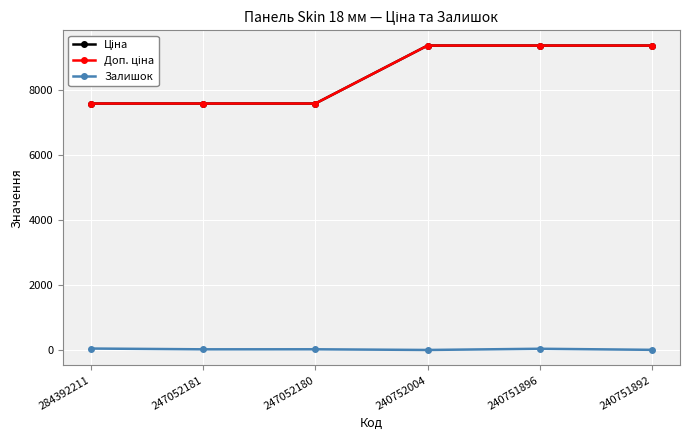

True or false: Залишок and Ціна cross at least once.

False